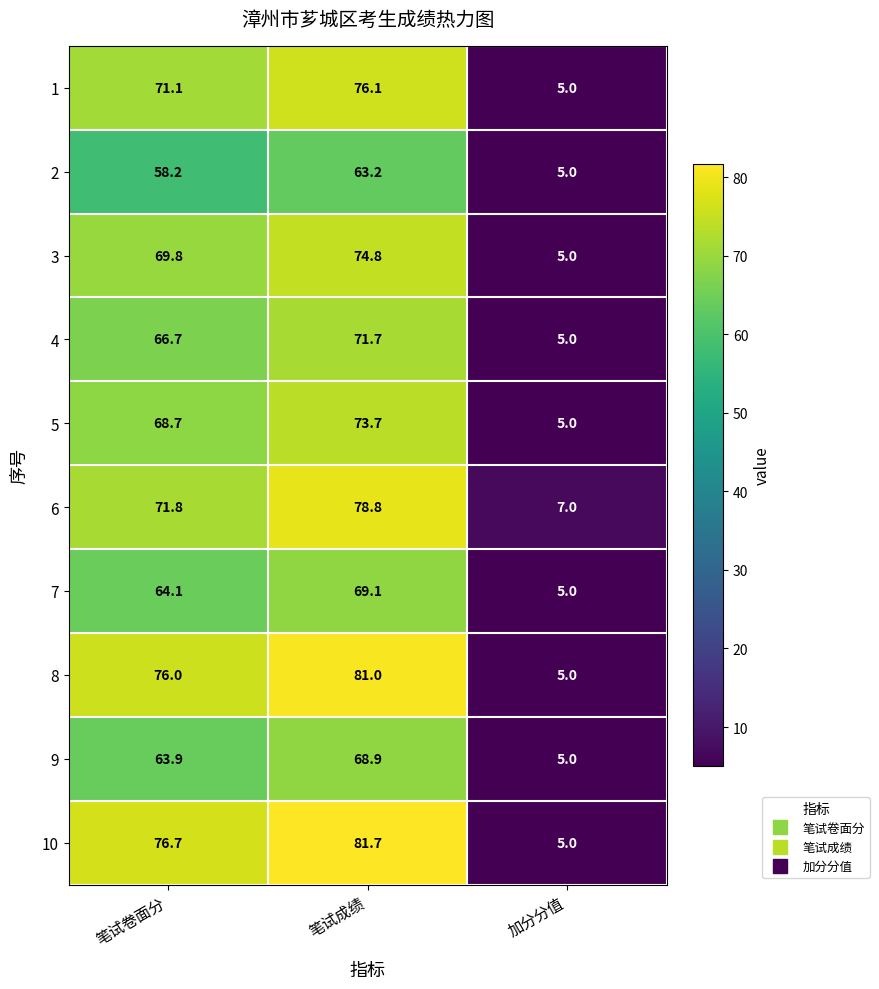

What is the smallest value displayed?

5.0